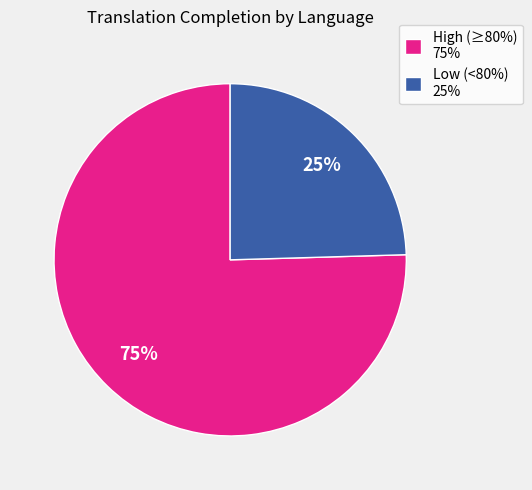

Do High (≥80%) 75% and Low (<80%) 25% together represent more than half of the pie?

Yes